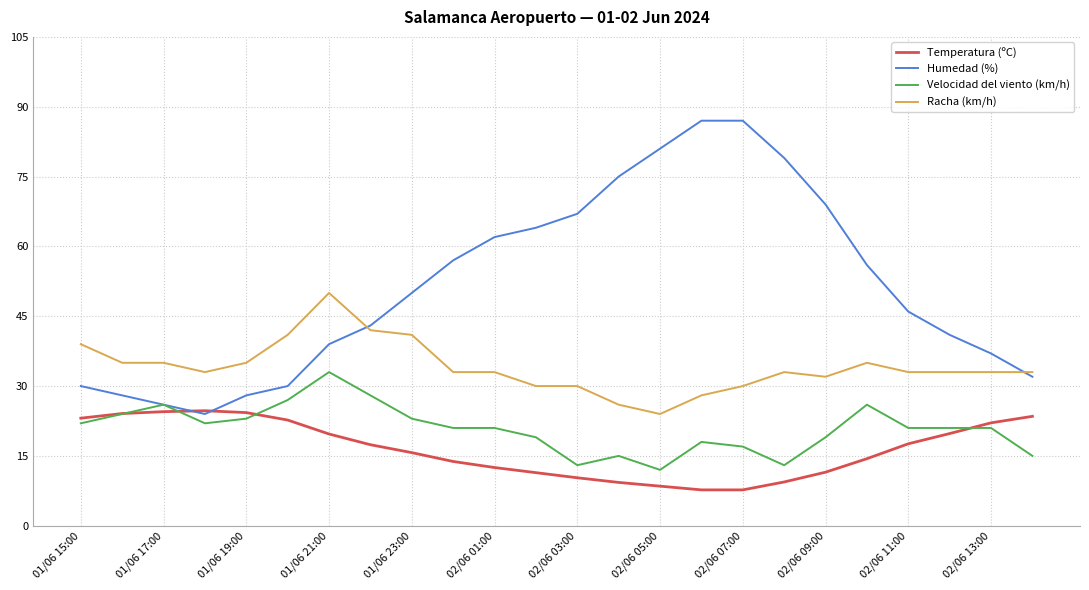

What is the maximum value for Humedad (%)?

87.0